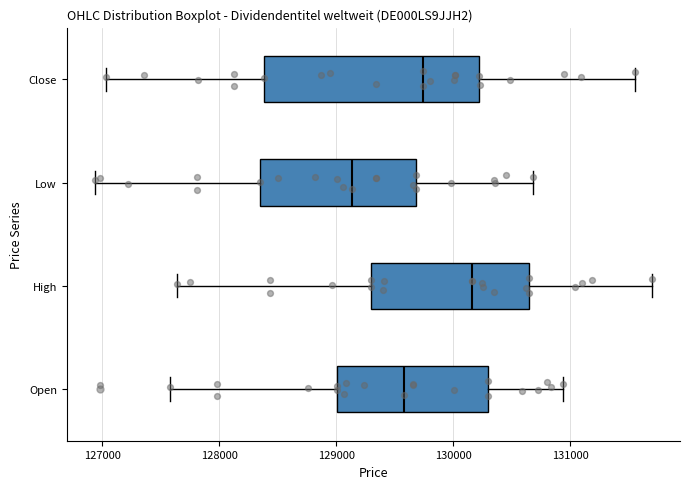

Where is the right edge of the box for Low on the x-axis? The values are not printed on the chart, so give them approximately, as read against the axis.

129700